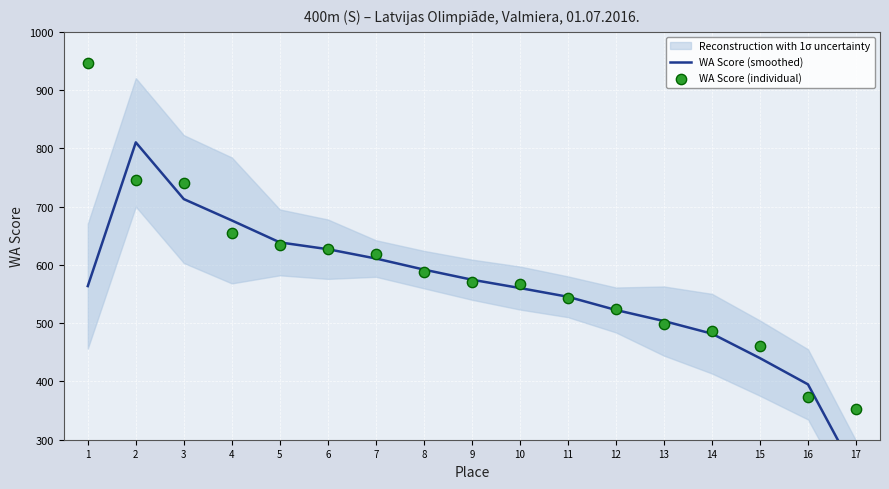

At how many categories does at least one series exceed 819?

1